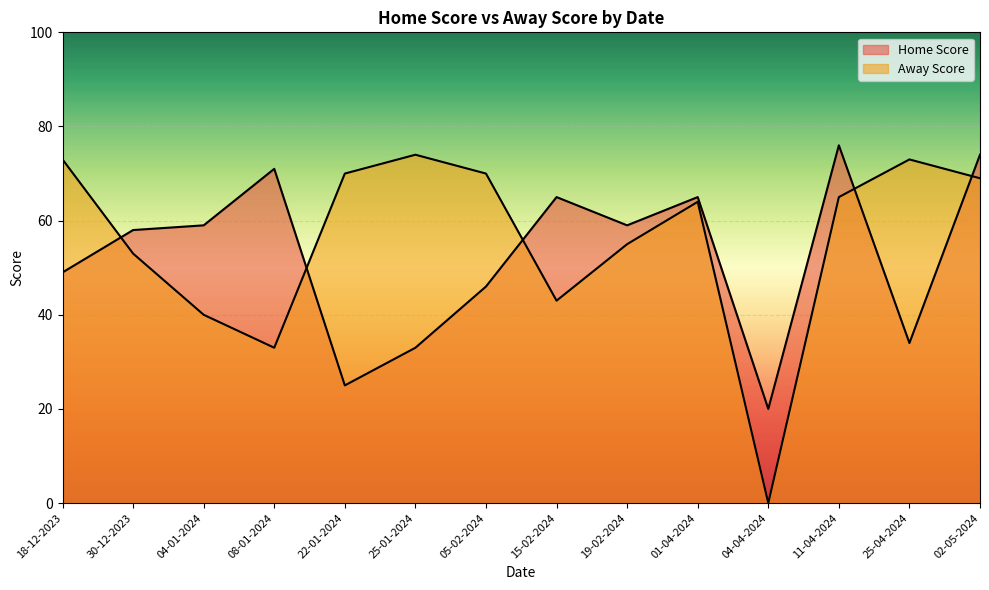

Where do Away Score and Home Score first cross each other?

18-12-2023 and 30-12-2023